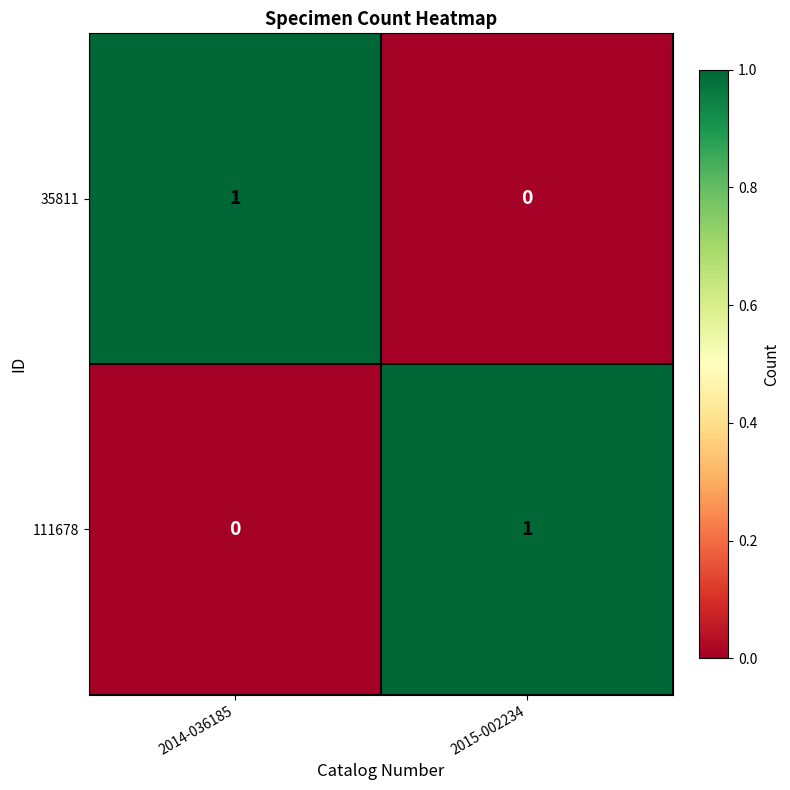

How many series are shown in this chart?

2